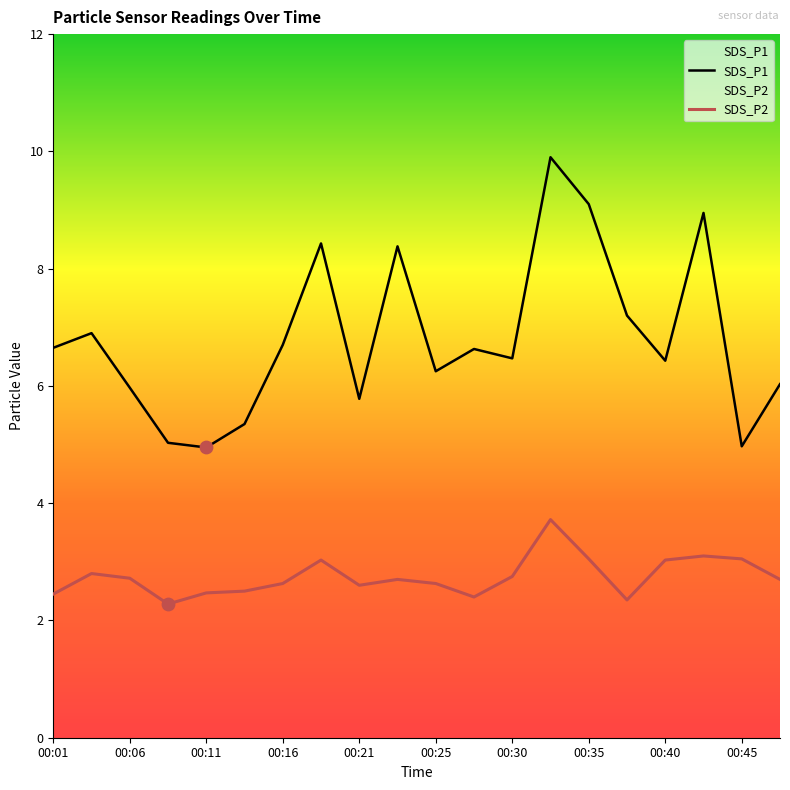

At which category is the sum across all series the highest?

00:33